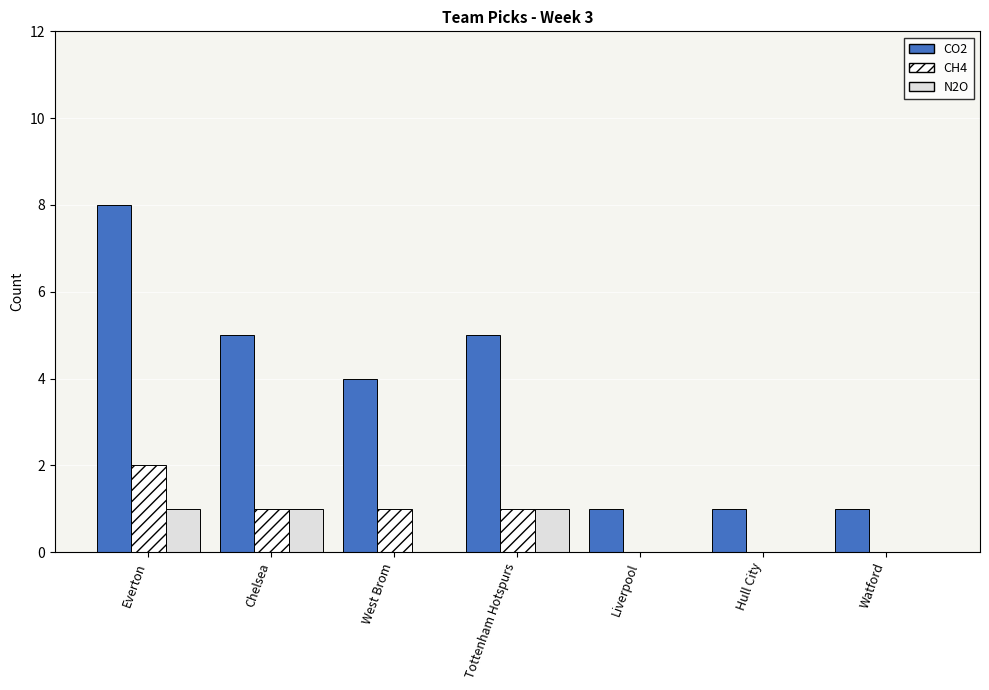

Between West Brom and Liverpool, which series saw the biggest shift?

CO2